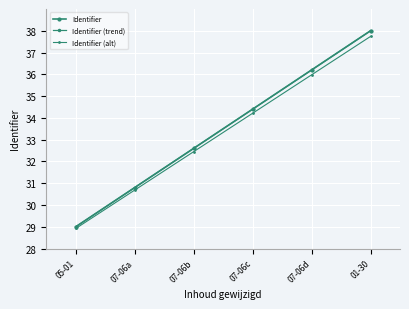

Does the chart have visible grid lines?

Yes